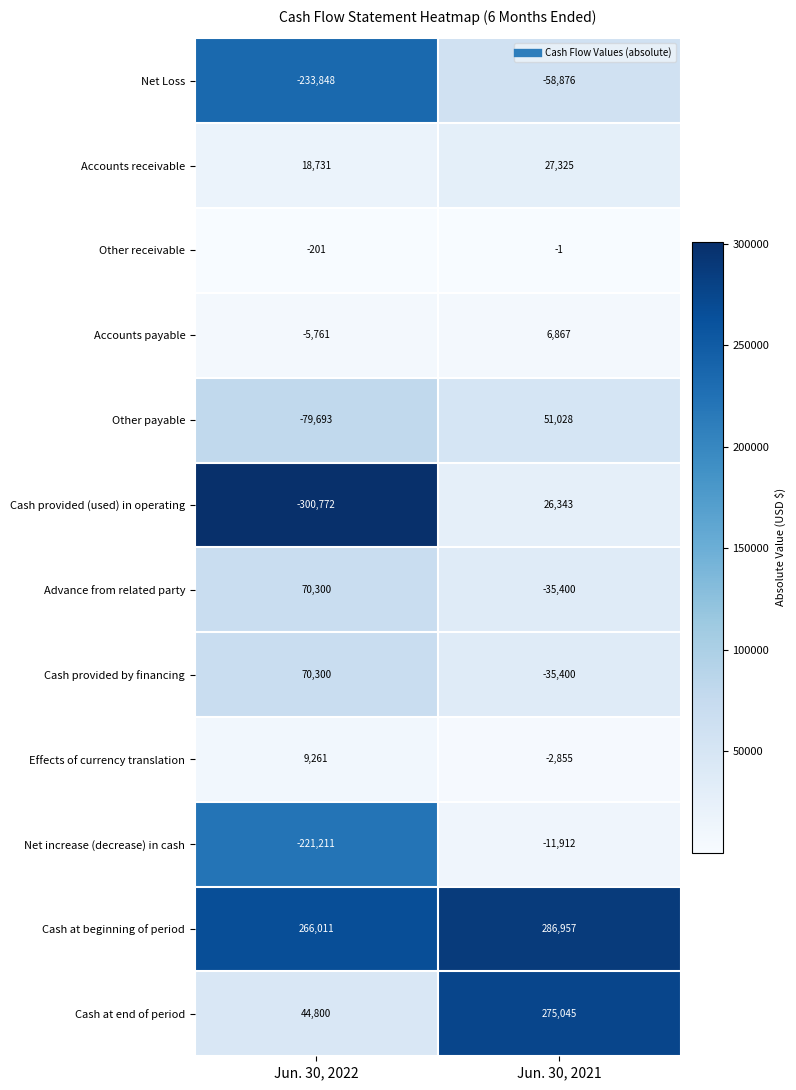

What is the maximum value shown in the chart?

286957